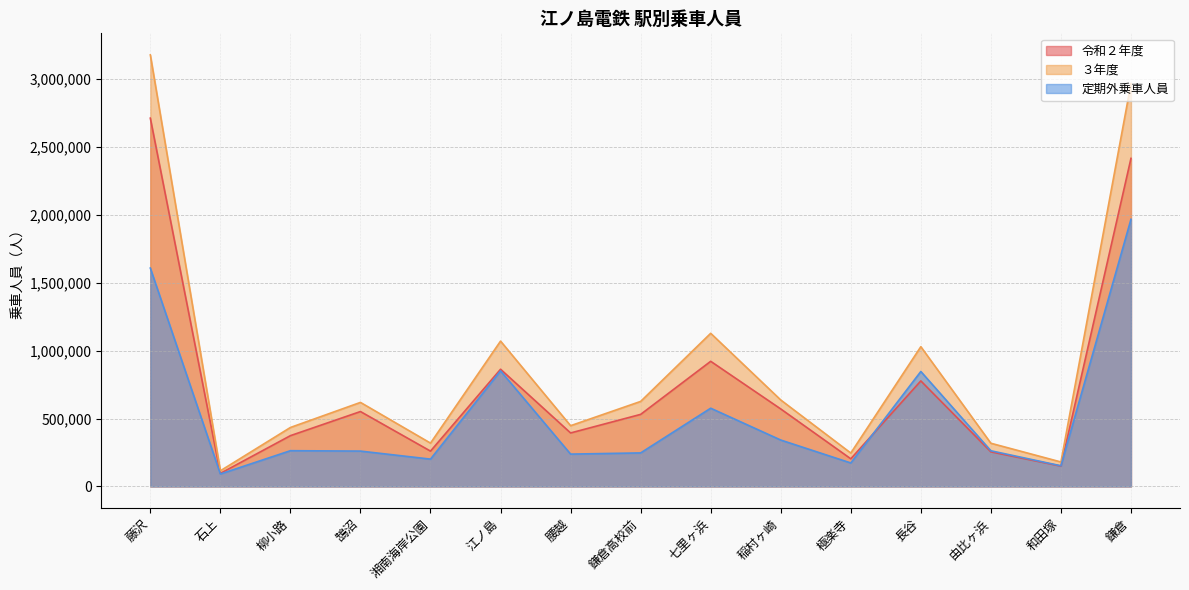

Which category has the highest value in the 定期外乗車人員 series?

鎌倉